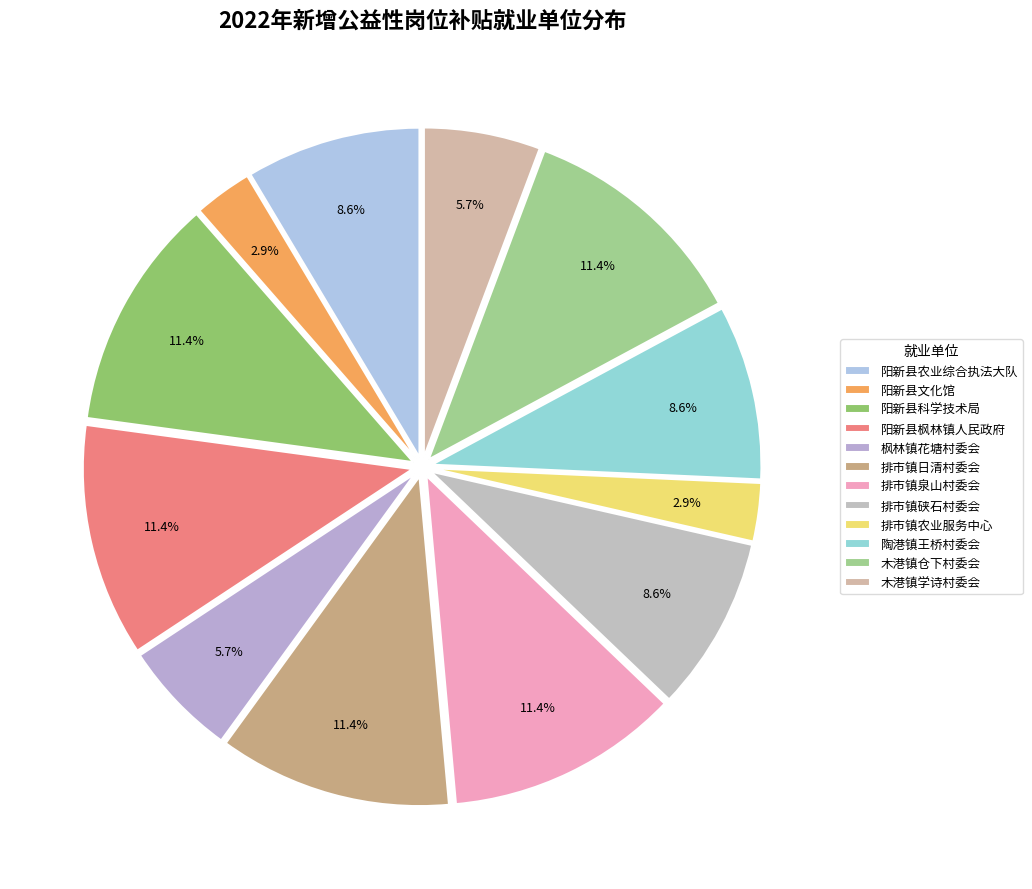

How many segments does this pie chart have?

12